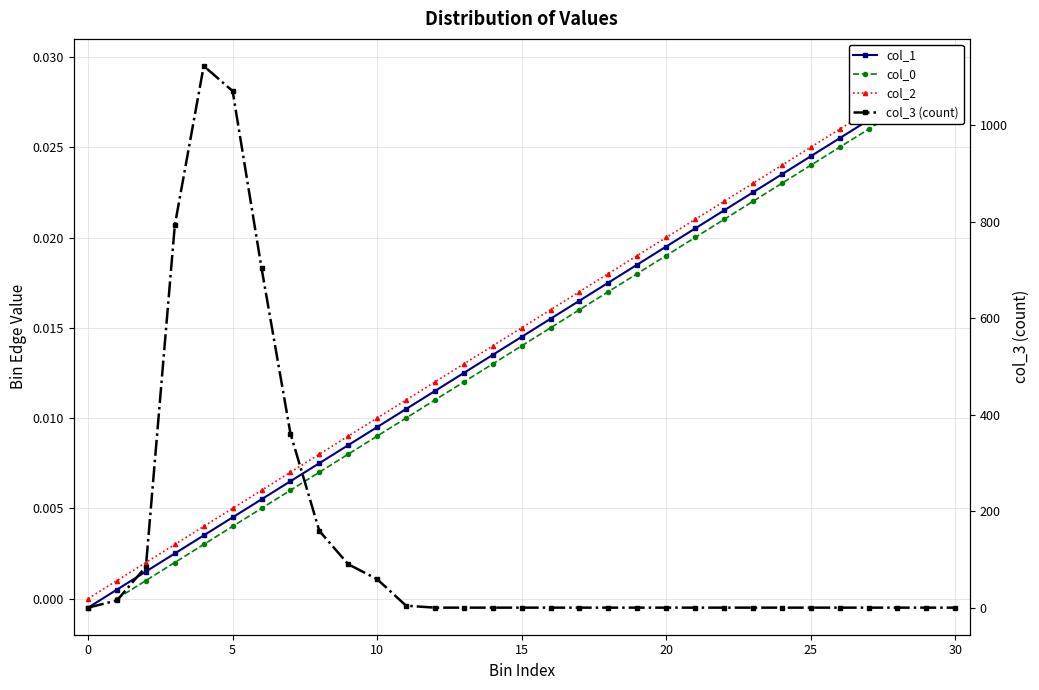

True or false: col_3 (count) has a value of 392.2 at 25.

False